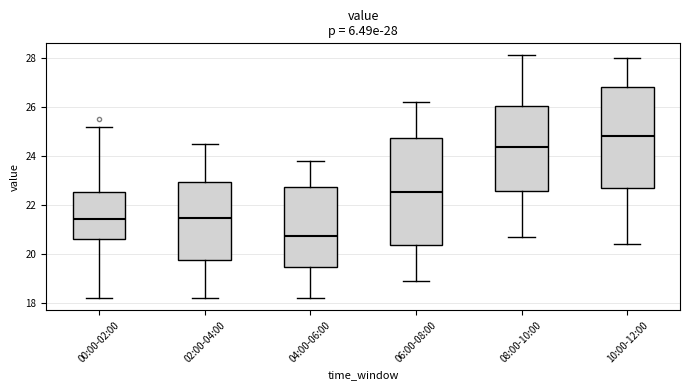

Comparing the boxes themselves (not the whiskers), which one is the tallest?

06:00-08:00